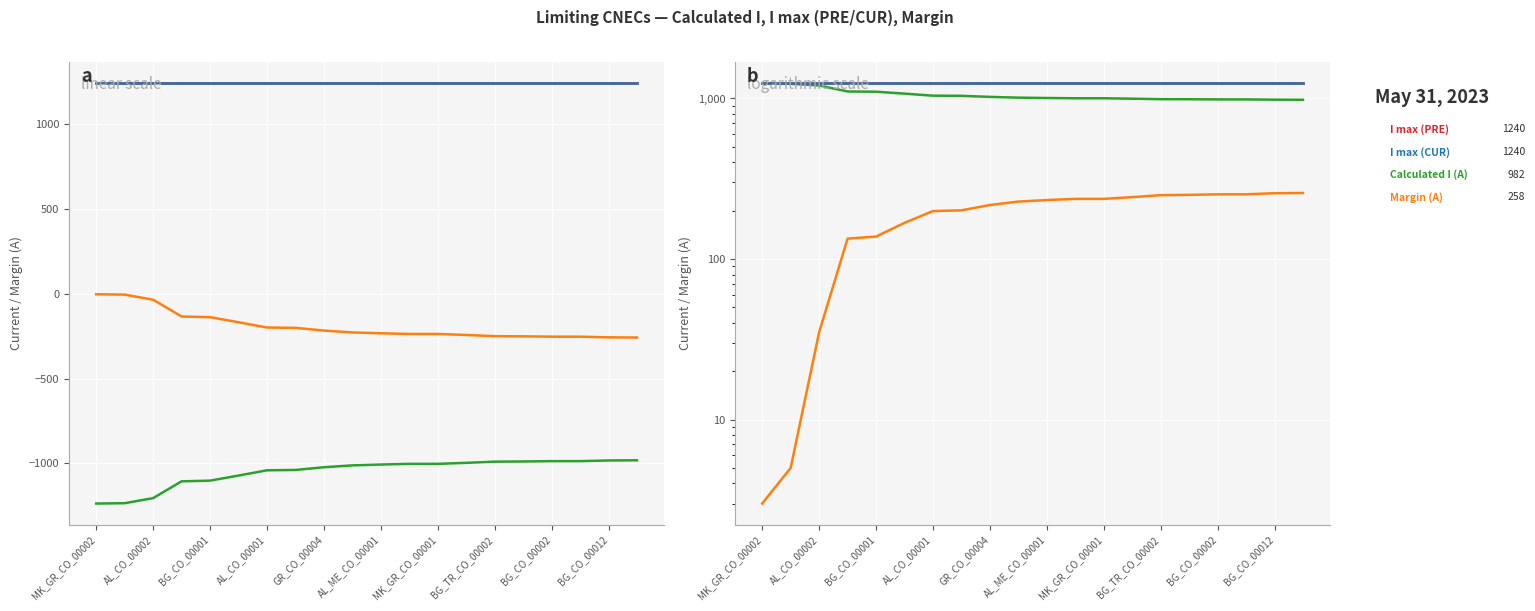

Which series has the largest total across all categories?

I max (PRE)